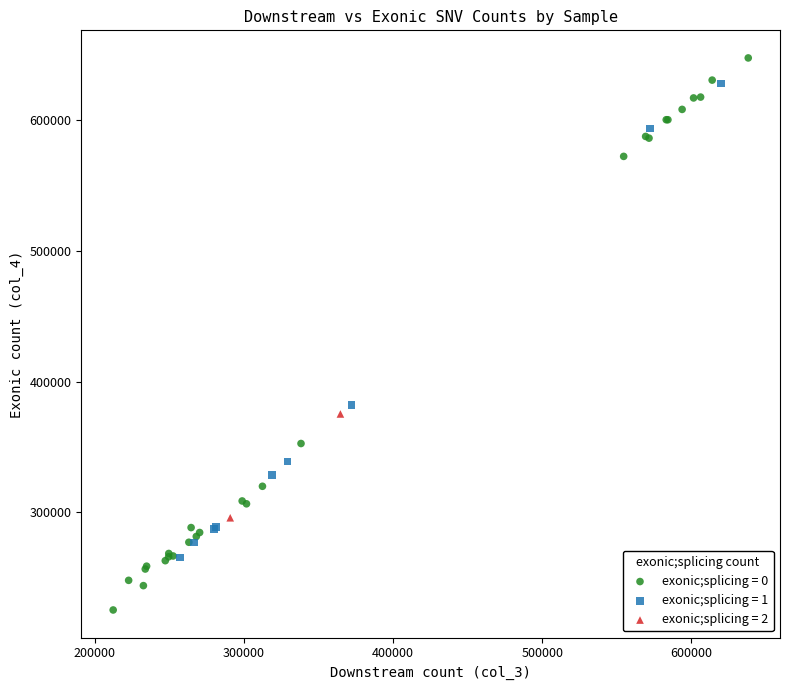

What are all the series names shown in the legend?

exonic;splicing = 0, exonic;splicing = 1, exonic;splicing = 2